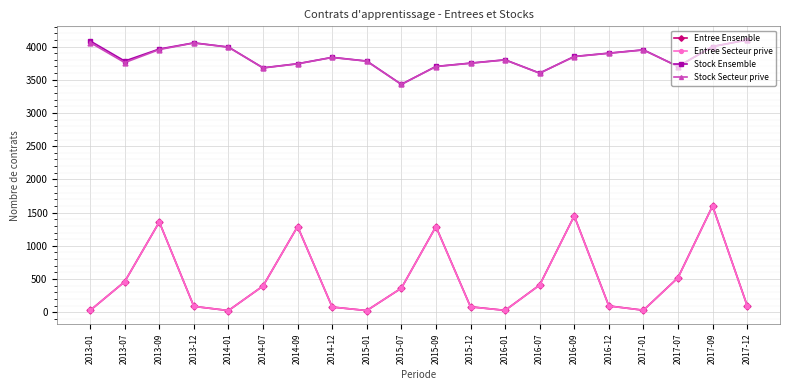

Where is the first local maximum for Stock Ensemble?

2013-12